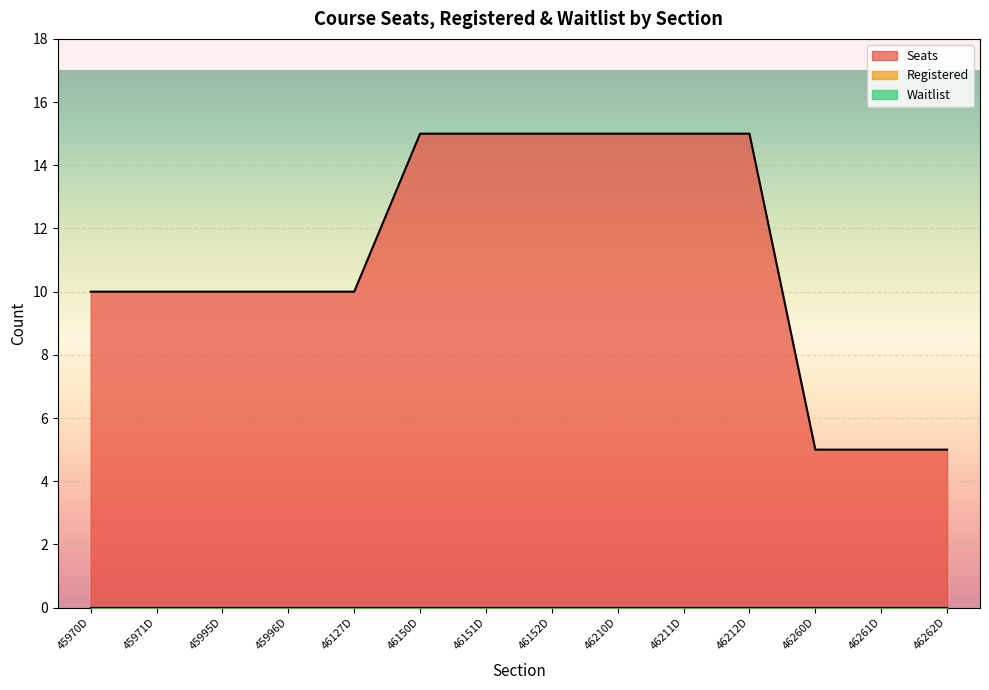

At which category is the sum across all series the highest?

46150D